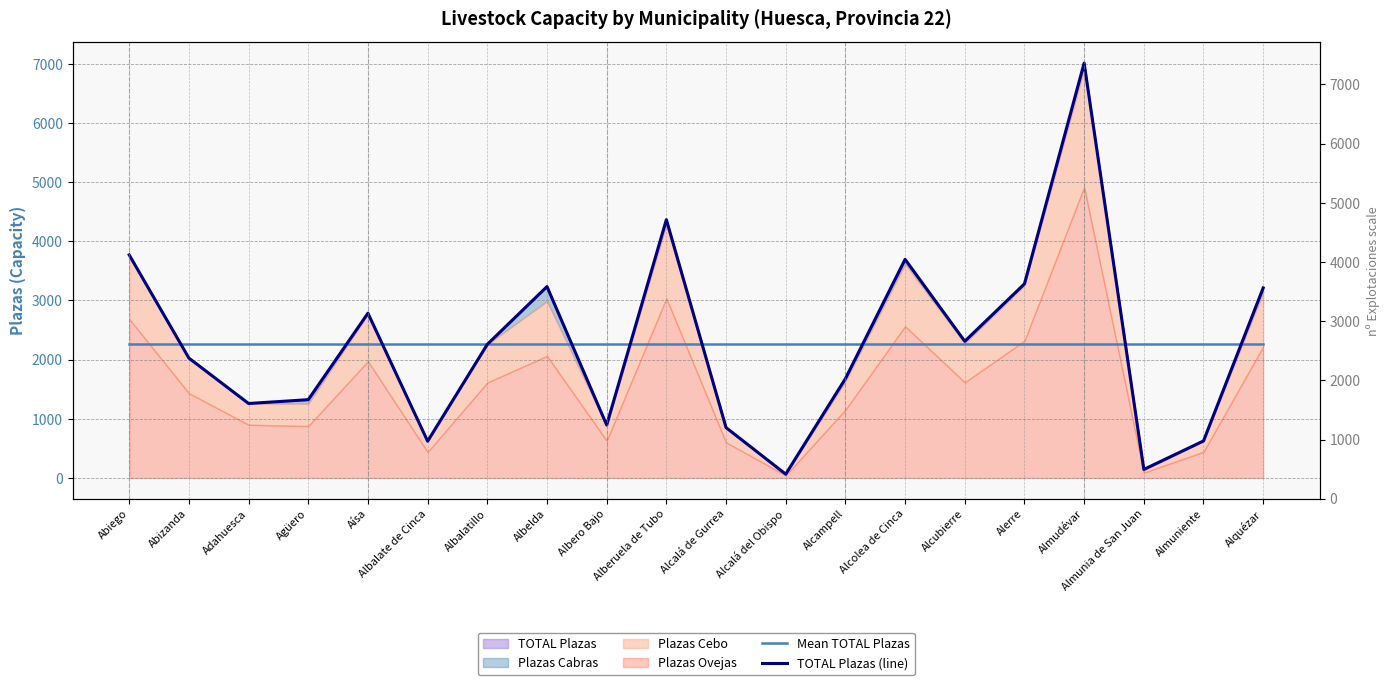

At which category is the sum across all series the highest?

Almudévar